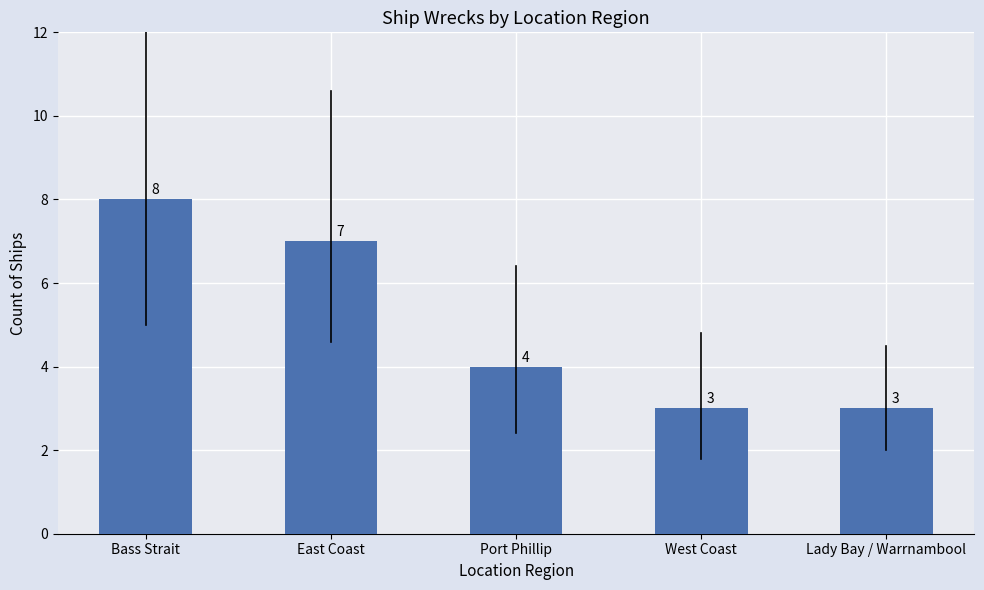

What is the value of the 5th bar from the left?

3